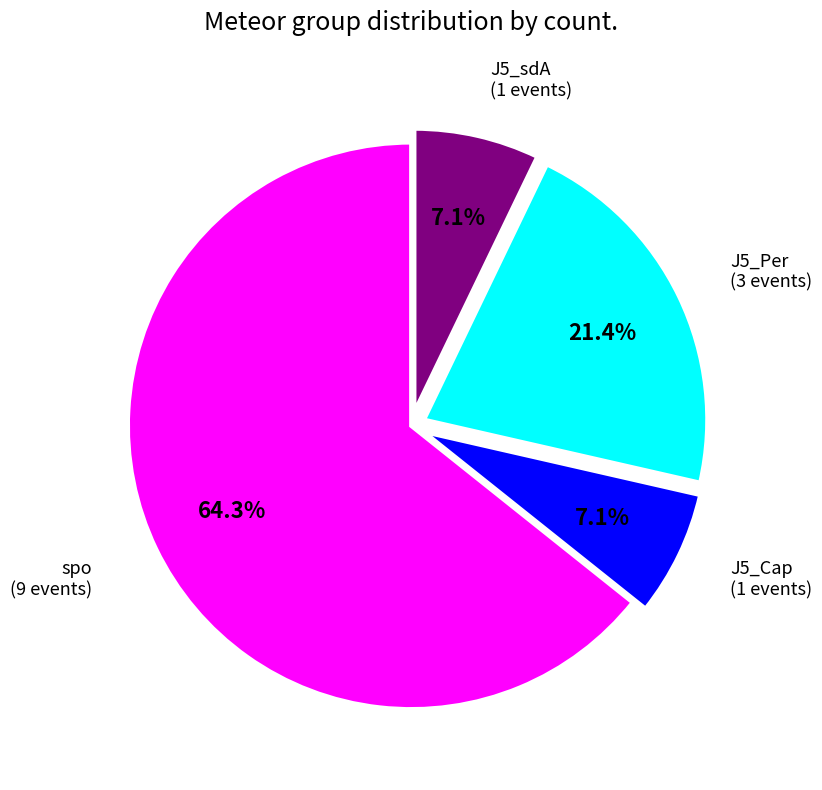

Is there a majority slice in this chart?

Yes